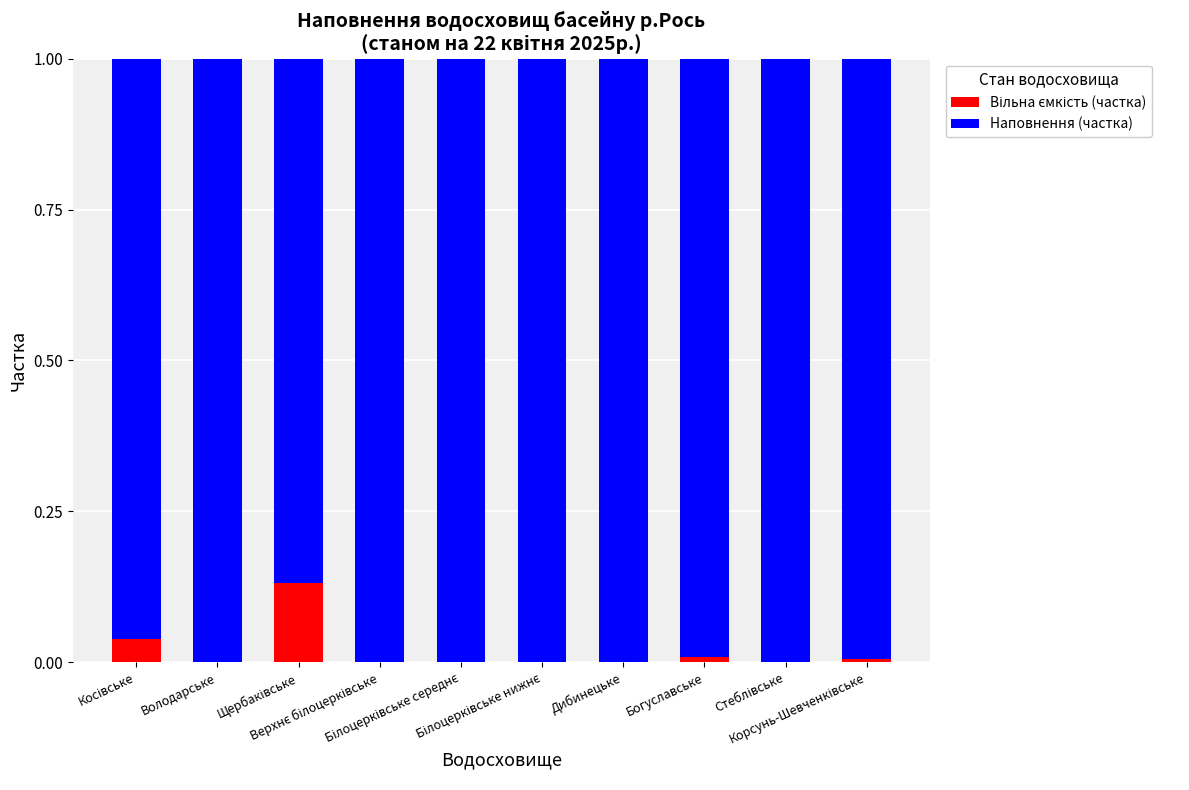

How many distinct data groups are displayed?

2